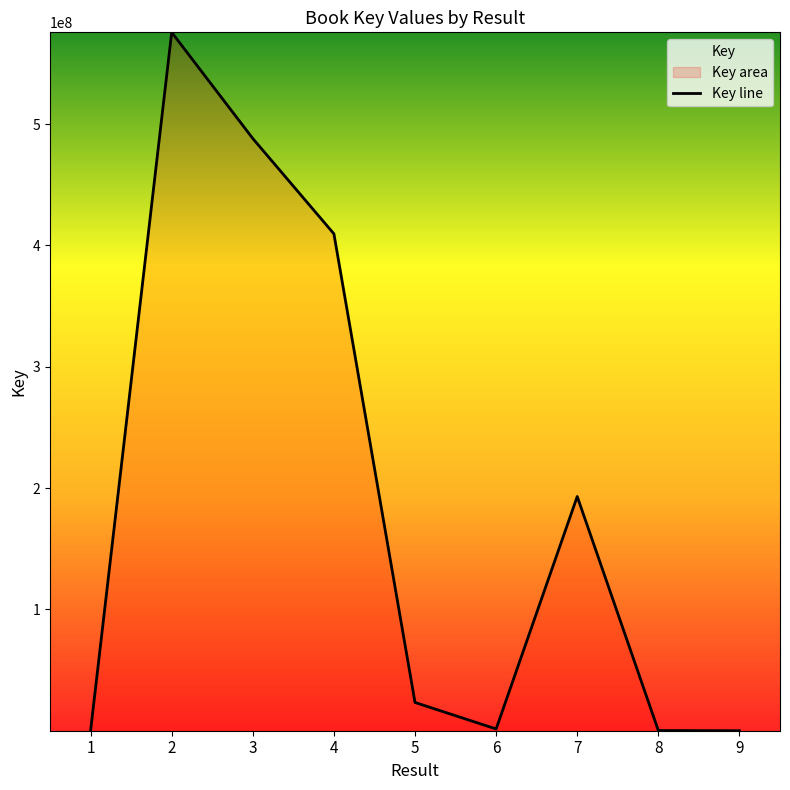

Rank the categories by value from highest to lowest.

2, 3, 4, 7, 5, 6, 8, 9, 1